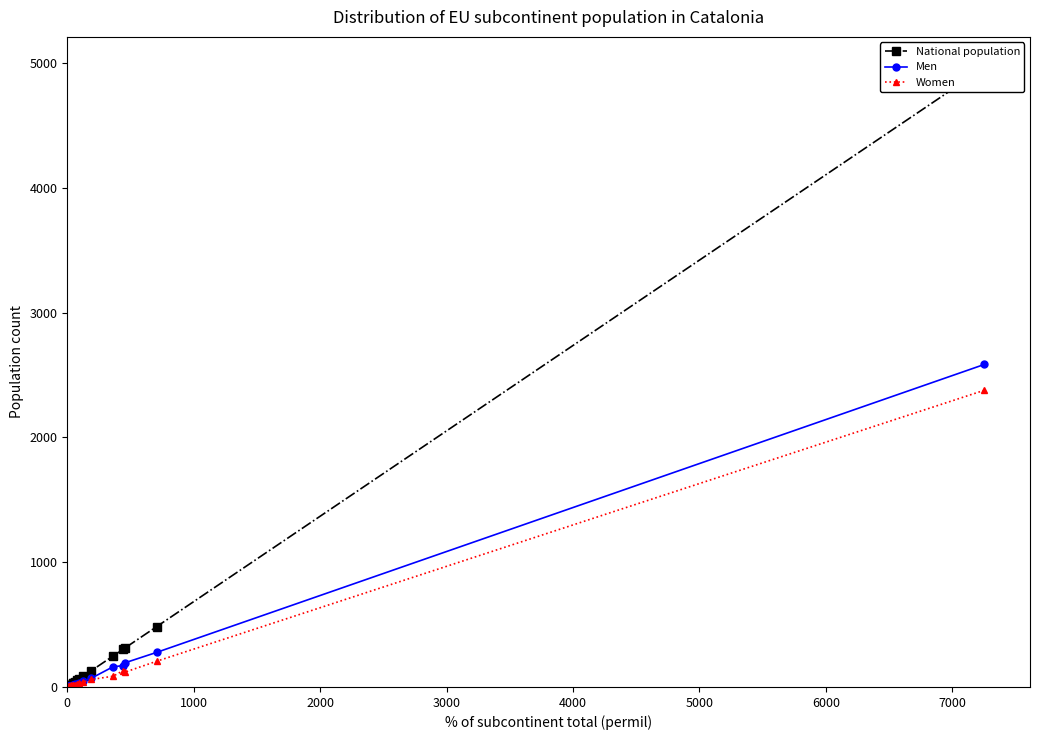

True or false: Women has a value of -1089 at Slovenia.

False